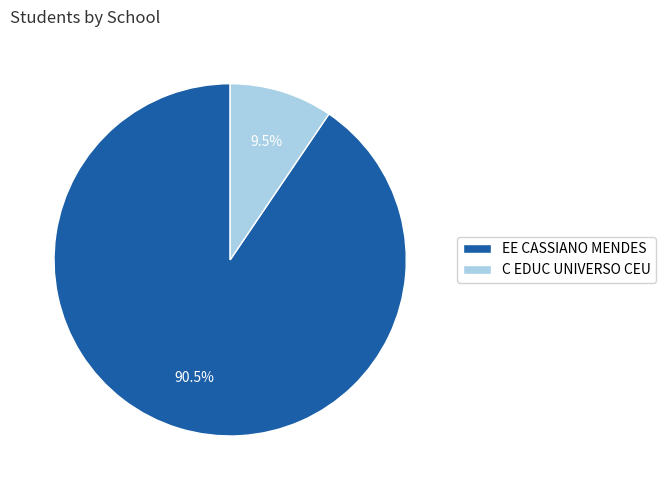

Does EE CASSIANO MENDES account for over 50% of the chart?

Yes